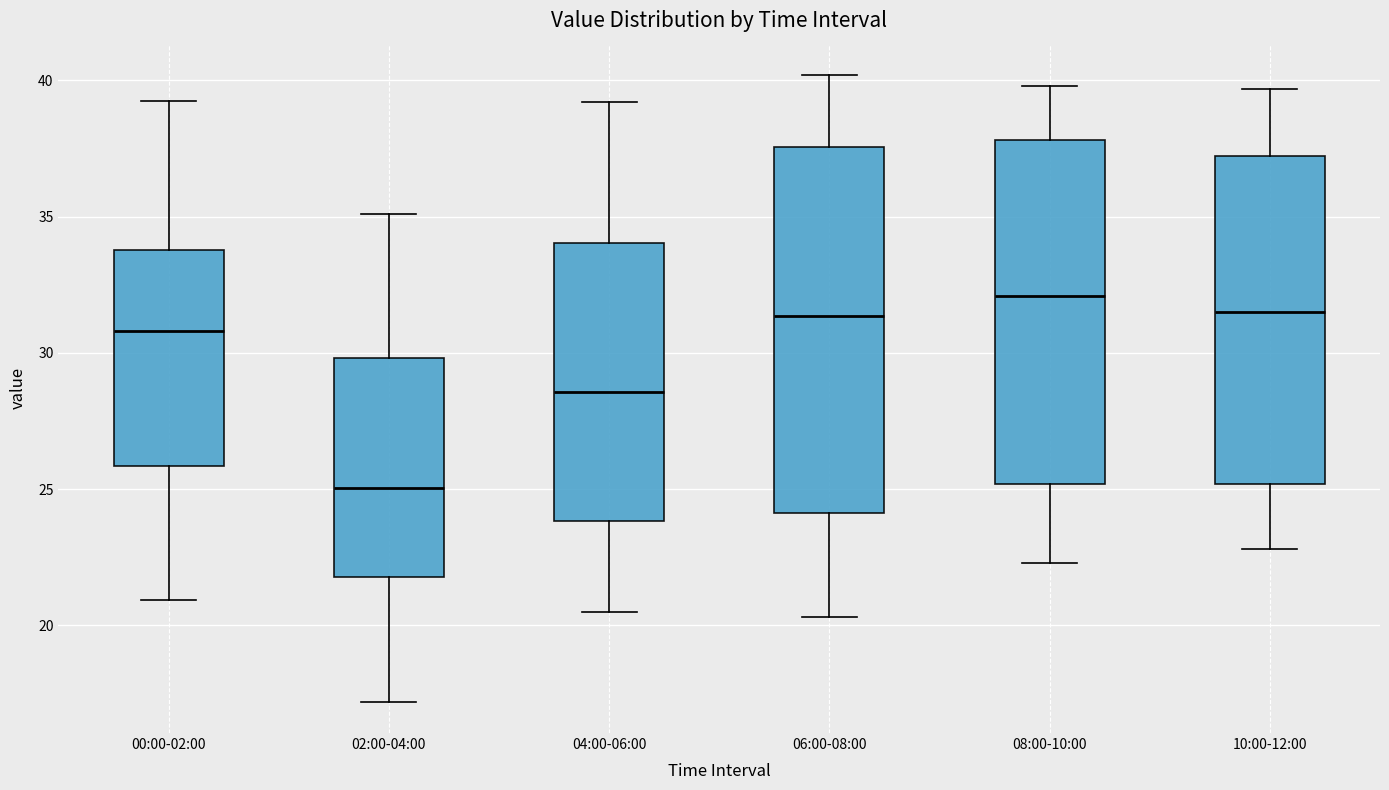

Which box has the highest median line?

08:00-10:00